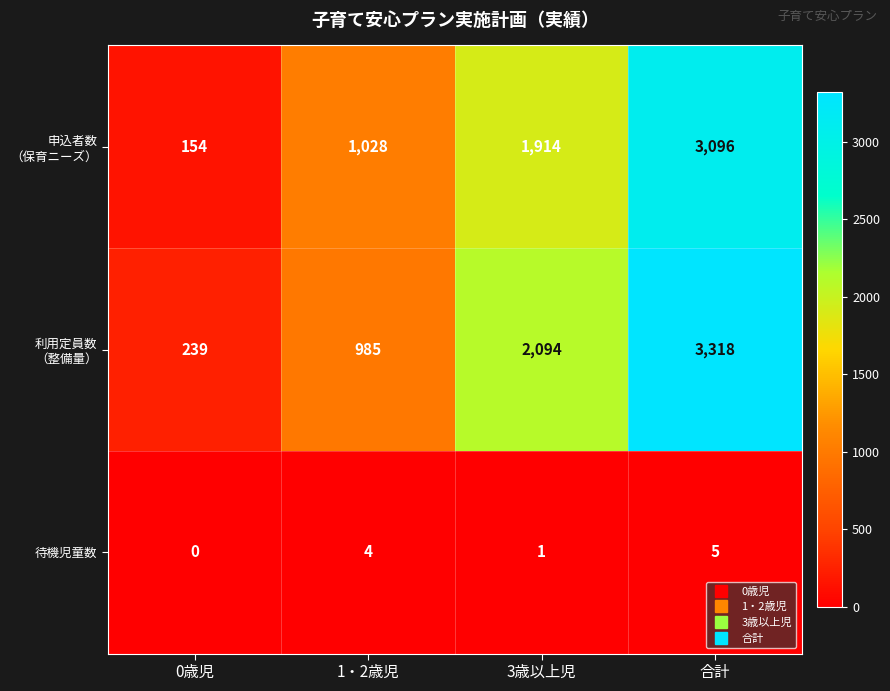

What is the total value across all series at 3歳以上児?

4009